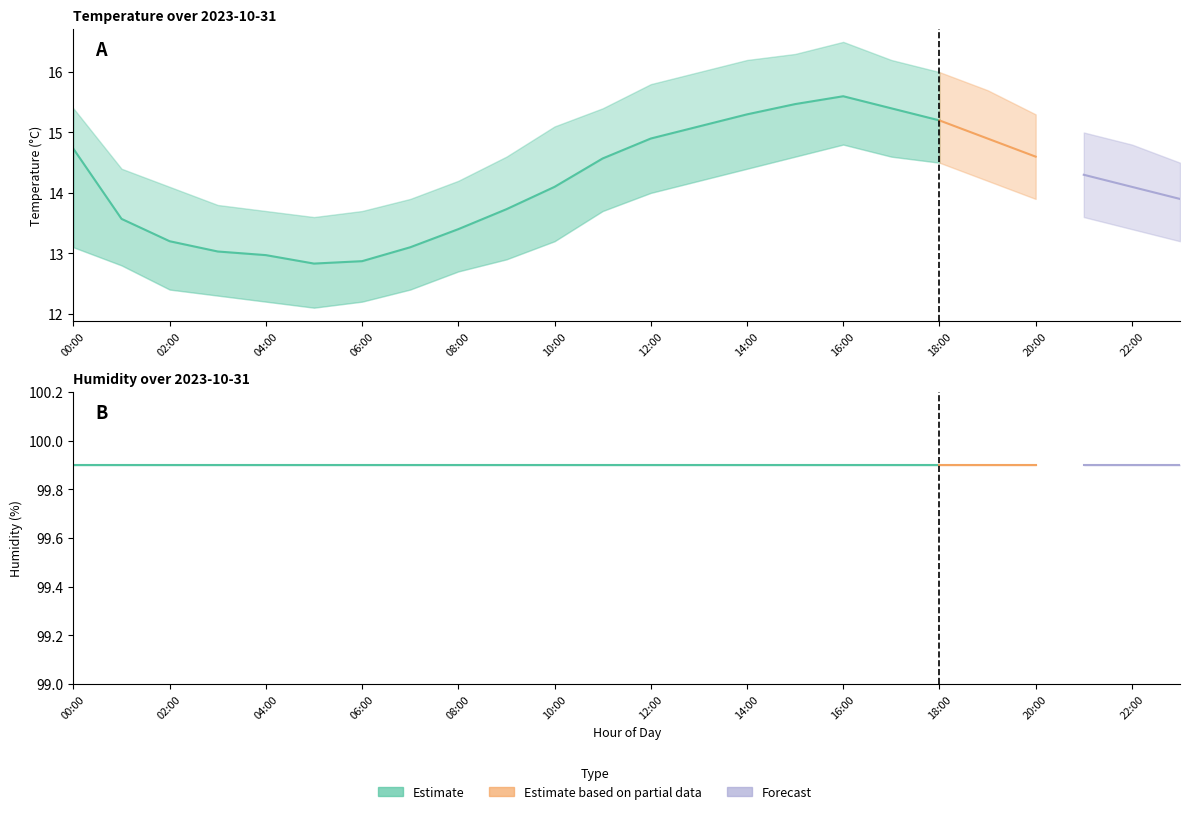

Is it true that humidity_lower equals 99.9 at 07:00?

True